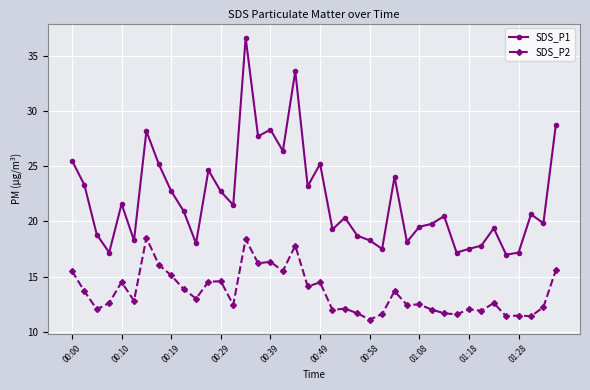

What is the lowest value of the SDS_P2 series?

11.1